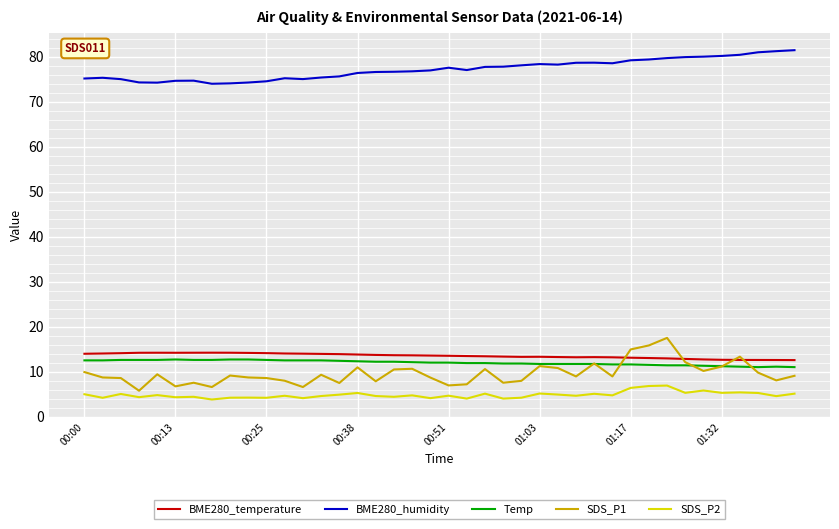

What is the average value of the BME280_humidity series?

77.2